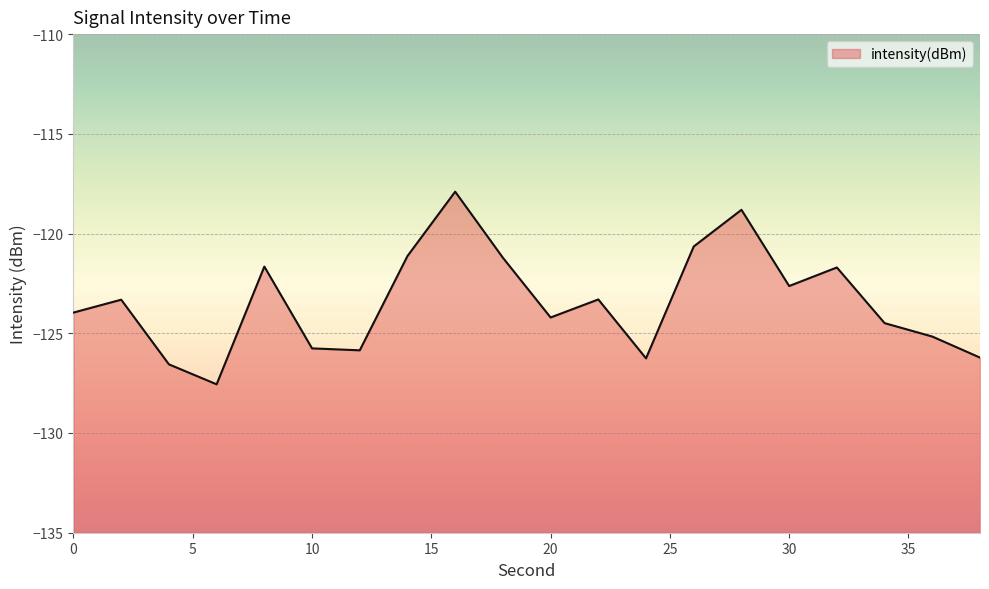

Rank the categories by value from highest to lowest.

16, 28, 26, 14, 18, 8, 32, 30, 22, 2, 0, 20, 34, 36, 10, 12, 38, 24, 4, 6